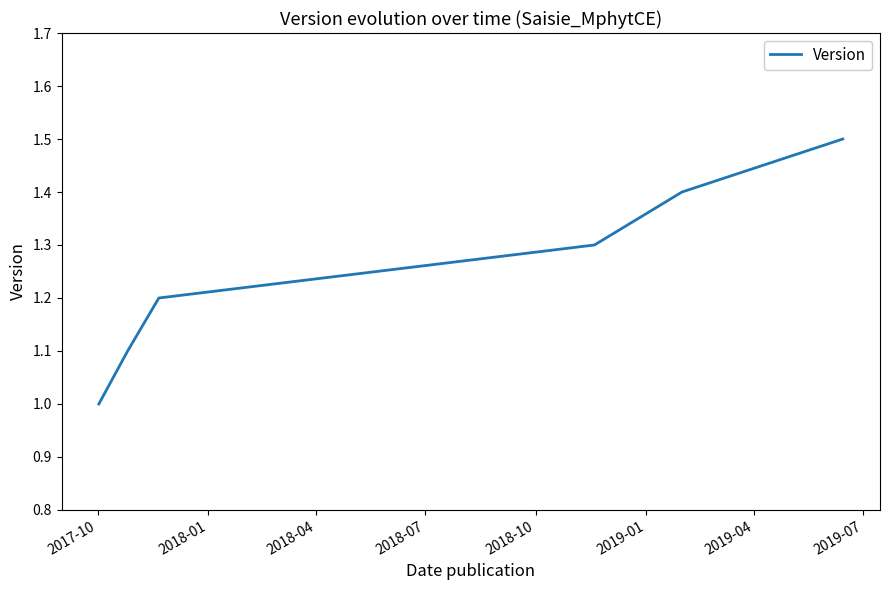

True or false: the data has more than 2 interior local peaks.

False